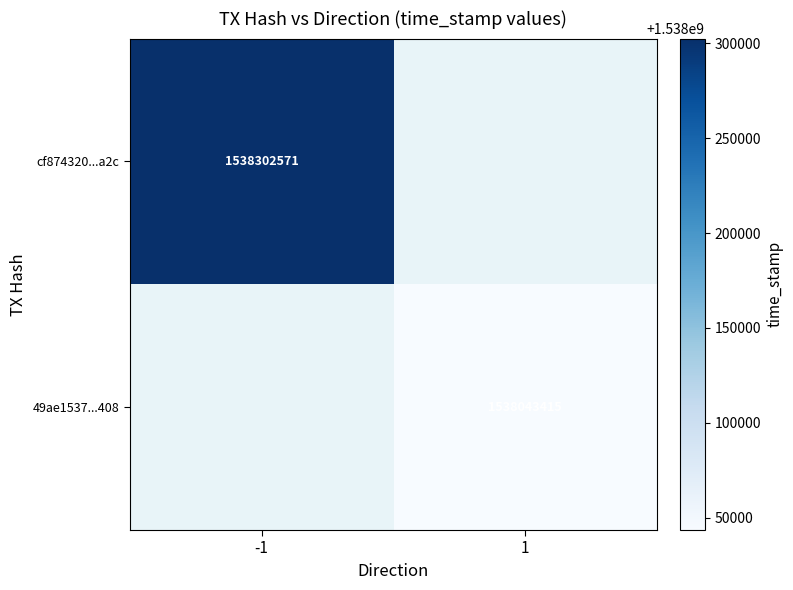

Is it true that cf874320...a2c equals 722614584 at -1?

False